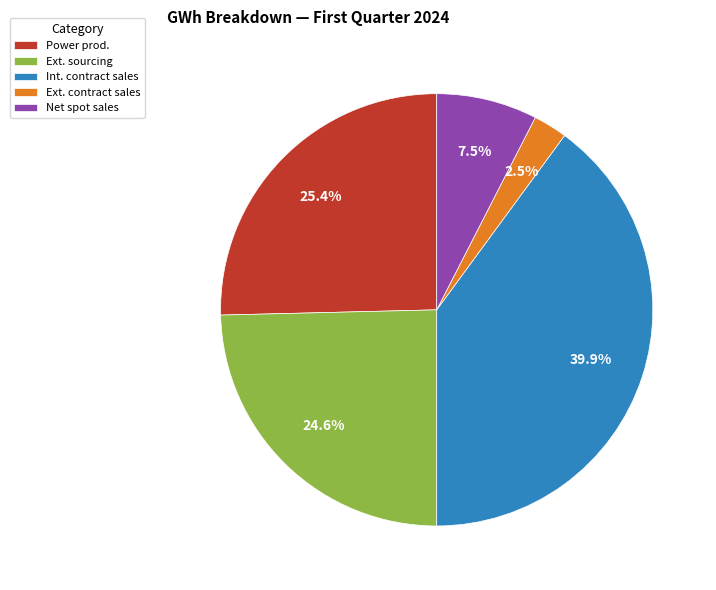

Count the number of slices in the pie.

5